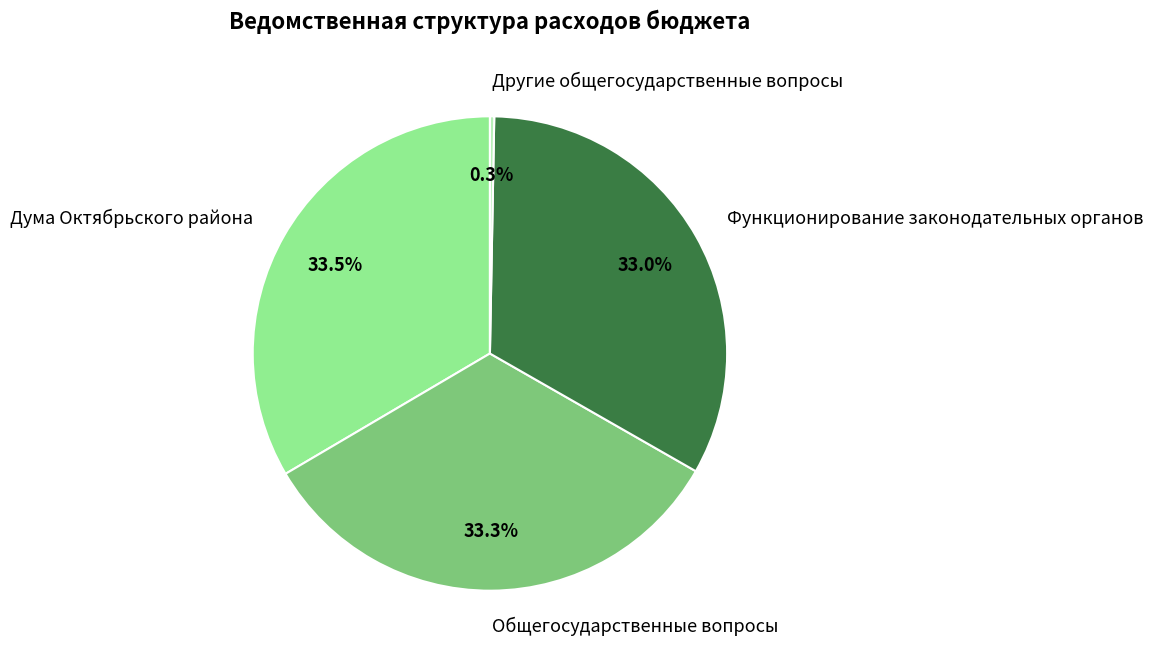

Is the sum of Функционирование законодательных органов and Общегосударственные вопросы greater than half?

Yes